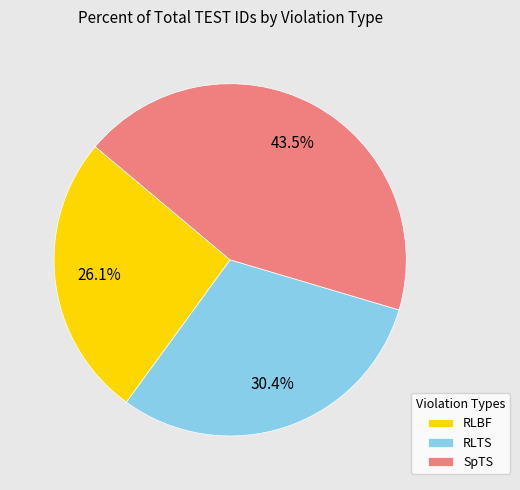

Count the number of slices in the pie.

3